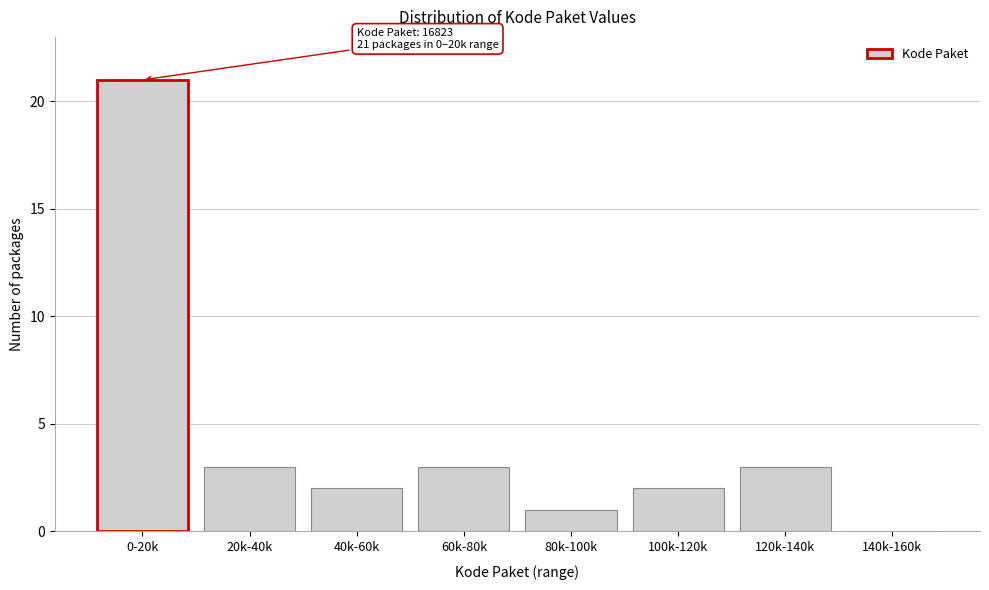

Reading left to right, transcribe all the data shown in this chart.

0-20k=21	20k-40k=3	40k-60k=2	60k-80k=3	80k-100k=1	100k-120k=2	120k-140k=3	140k-160k=0